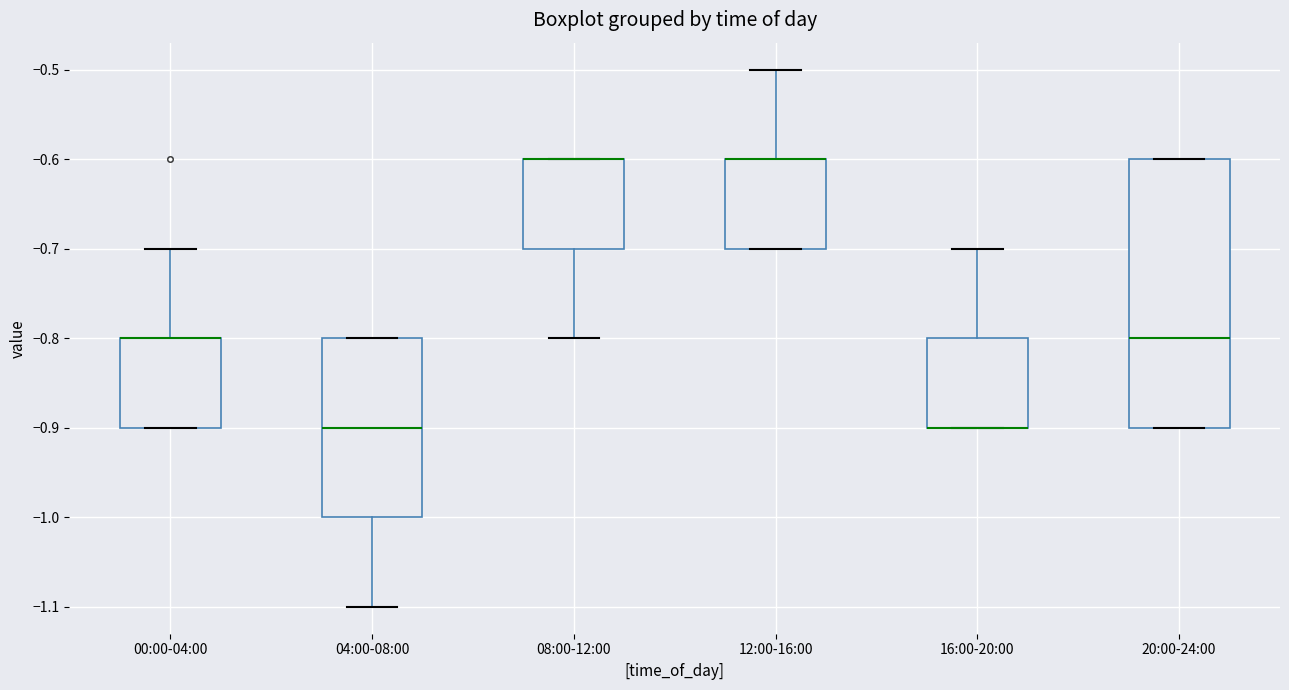

Reading left to right, transcribe this box plot: for each box, give where its median line is, the range the box spans, and where its two whiskers end, as read against the y-axis. The values are not printed on the chart, so give them approximately, as read against the axis.

00:00-04:00: median -0.8 (drawn on the box's upper edge), box -0.9 to -0.8, whiskers -0.9 to -0.7
04:00-08:00: median -0.9, box -1.0 to -0.8, whiskers -1.1 to -0.8
08:00-12:00: median -0.6 (drawn on the box's upper edge), box -0.7 to -0.6, whiskers -0.8 to -0.6
12:00-16:00: median -0.6 (drawn on the box's upper edge), box -0.7 to -0.6, whiskers -0.7 to -0.5
16:00-20:00: median -0.9 (drawn on the box's lower edge), box -0.9 to -0.8, whiskers -0.9 to -0.7
20:00-24:00: median -0.8, box -0.9 to -0.6, whiskers -0.9 to -0.6